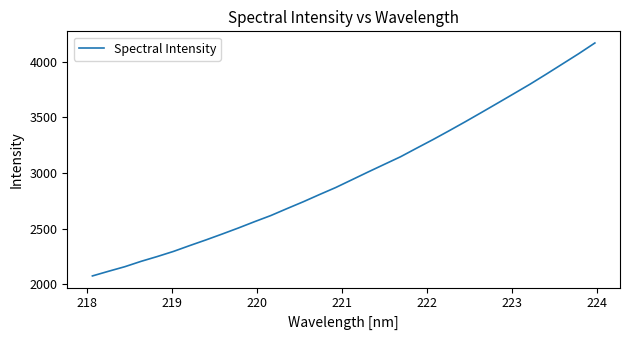

What is the greatest value displayed?

4170.7